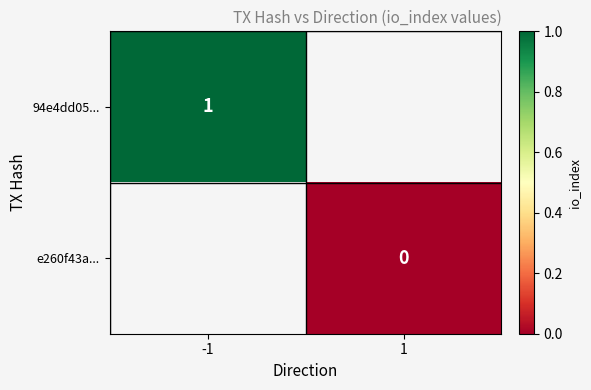

Is it true that 94e4dd05... equals 0 at -1?

False